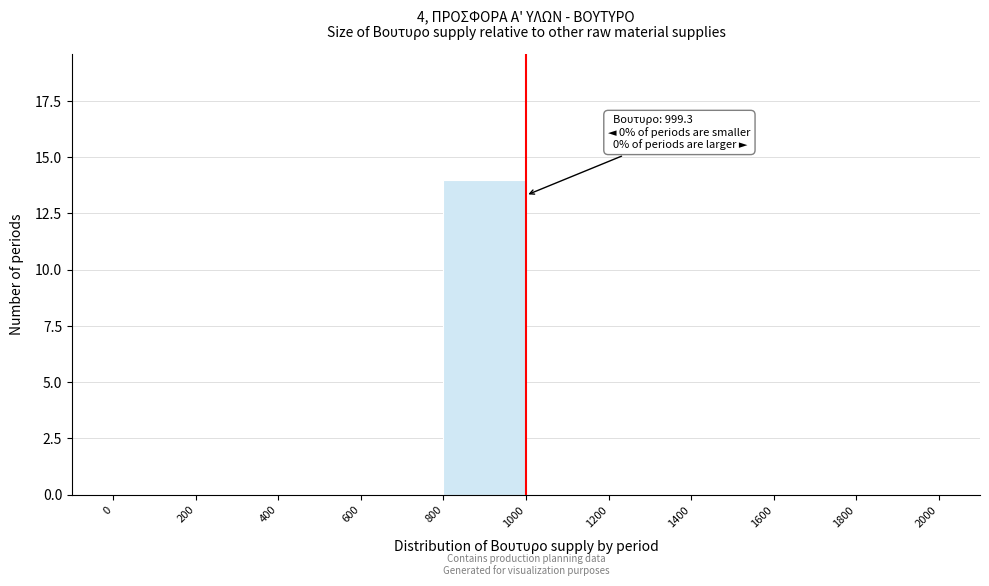

Over which range of the x-axis is the bar tallest?

800 to 1000